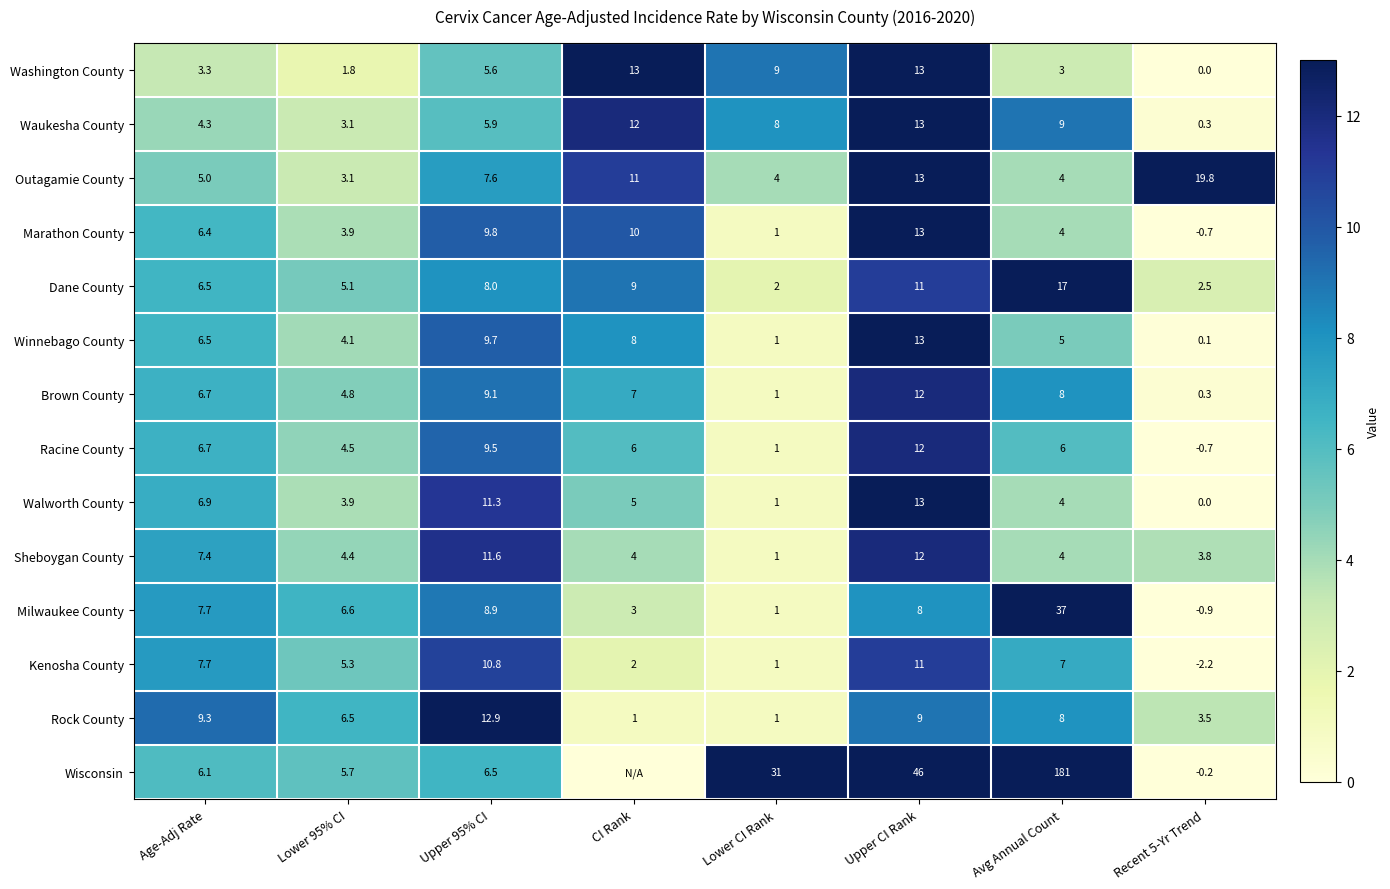

What is the difference between the second highest and minimum values in the Rock County series?

8.3